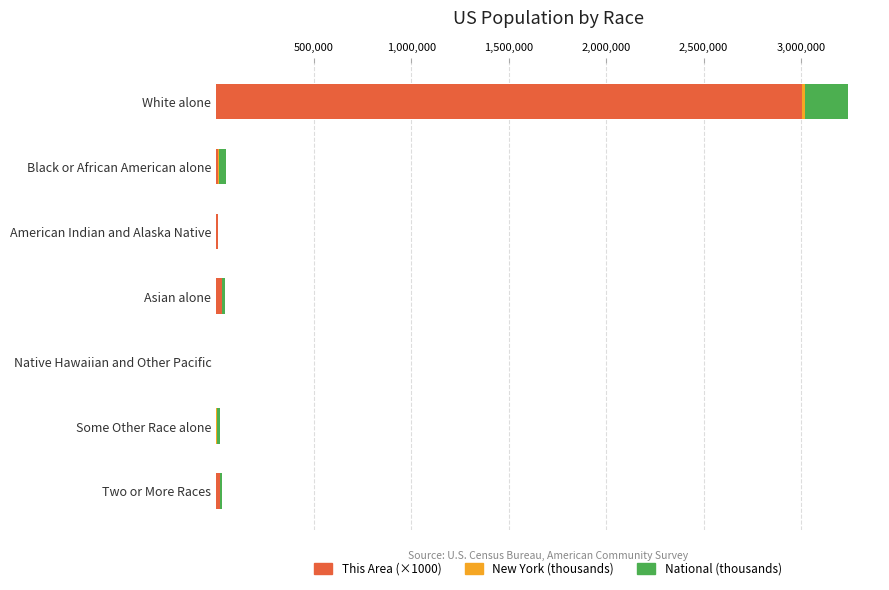

At which category is the sum across all series the highest?

White alone